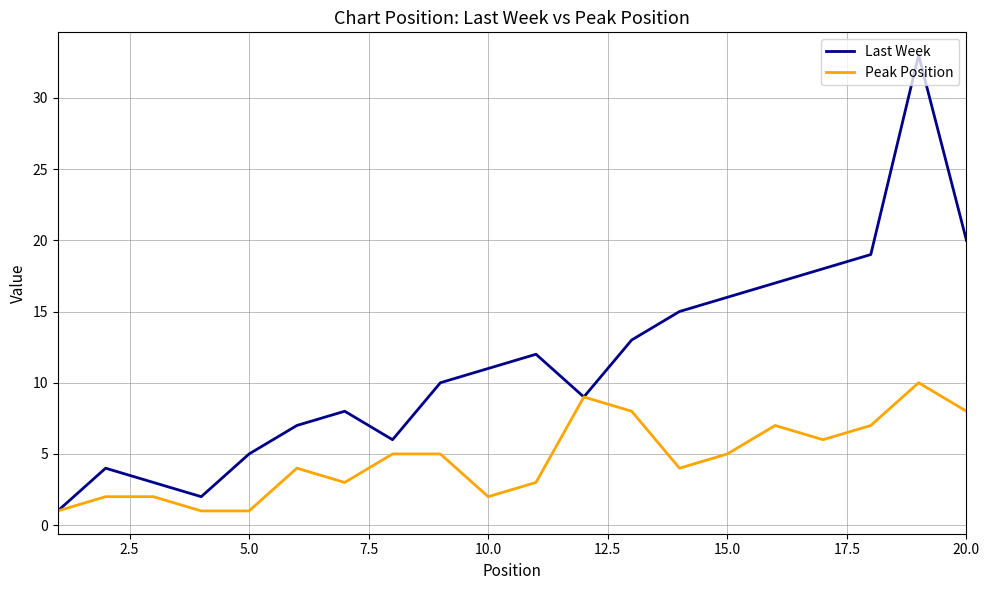

Count the number of categories in the chart.

20